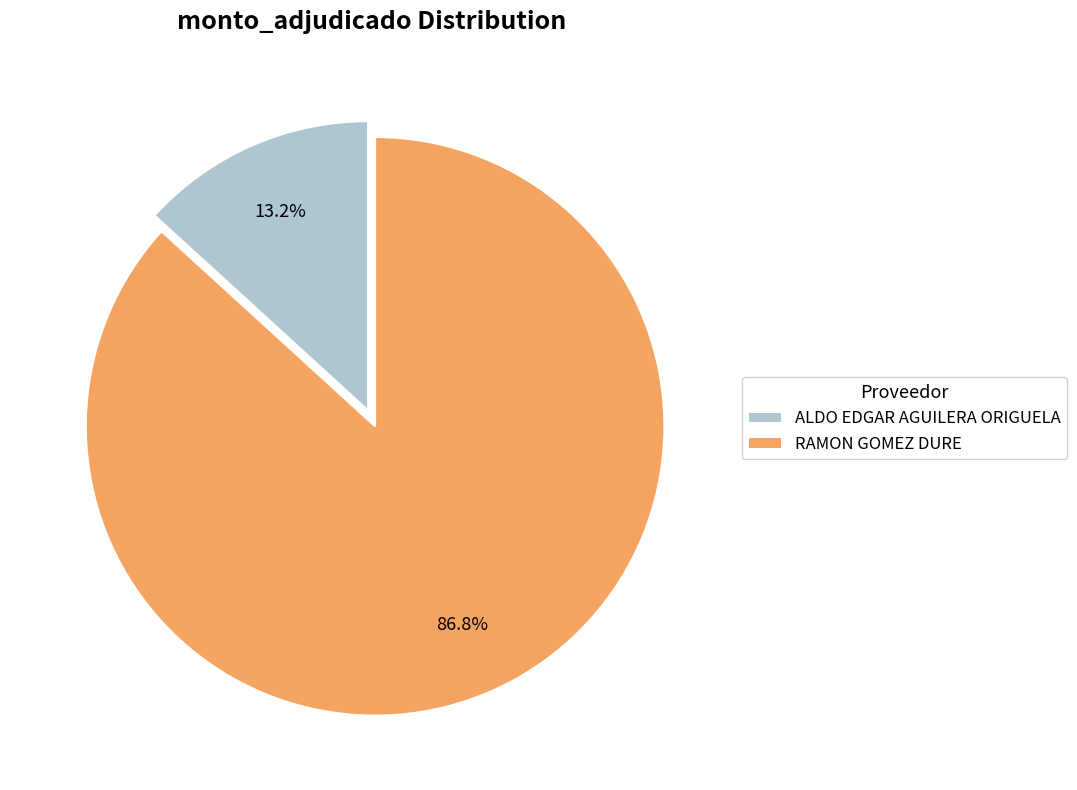

To the nearest percent, what is the difference between the largest and smallest slice percentages?

74%